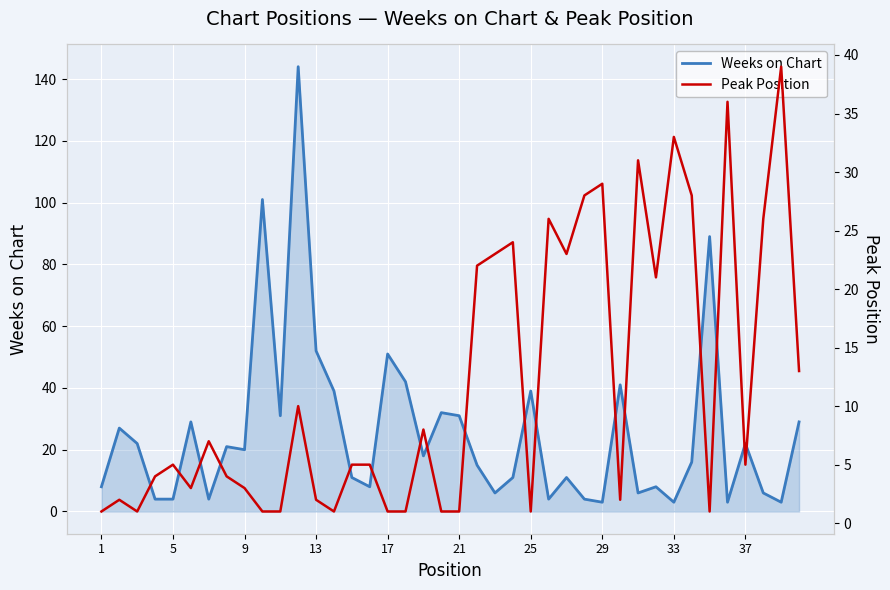

What is the maximum value for Weeks on Chart?

144